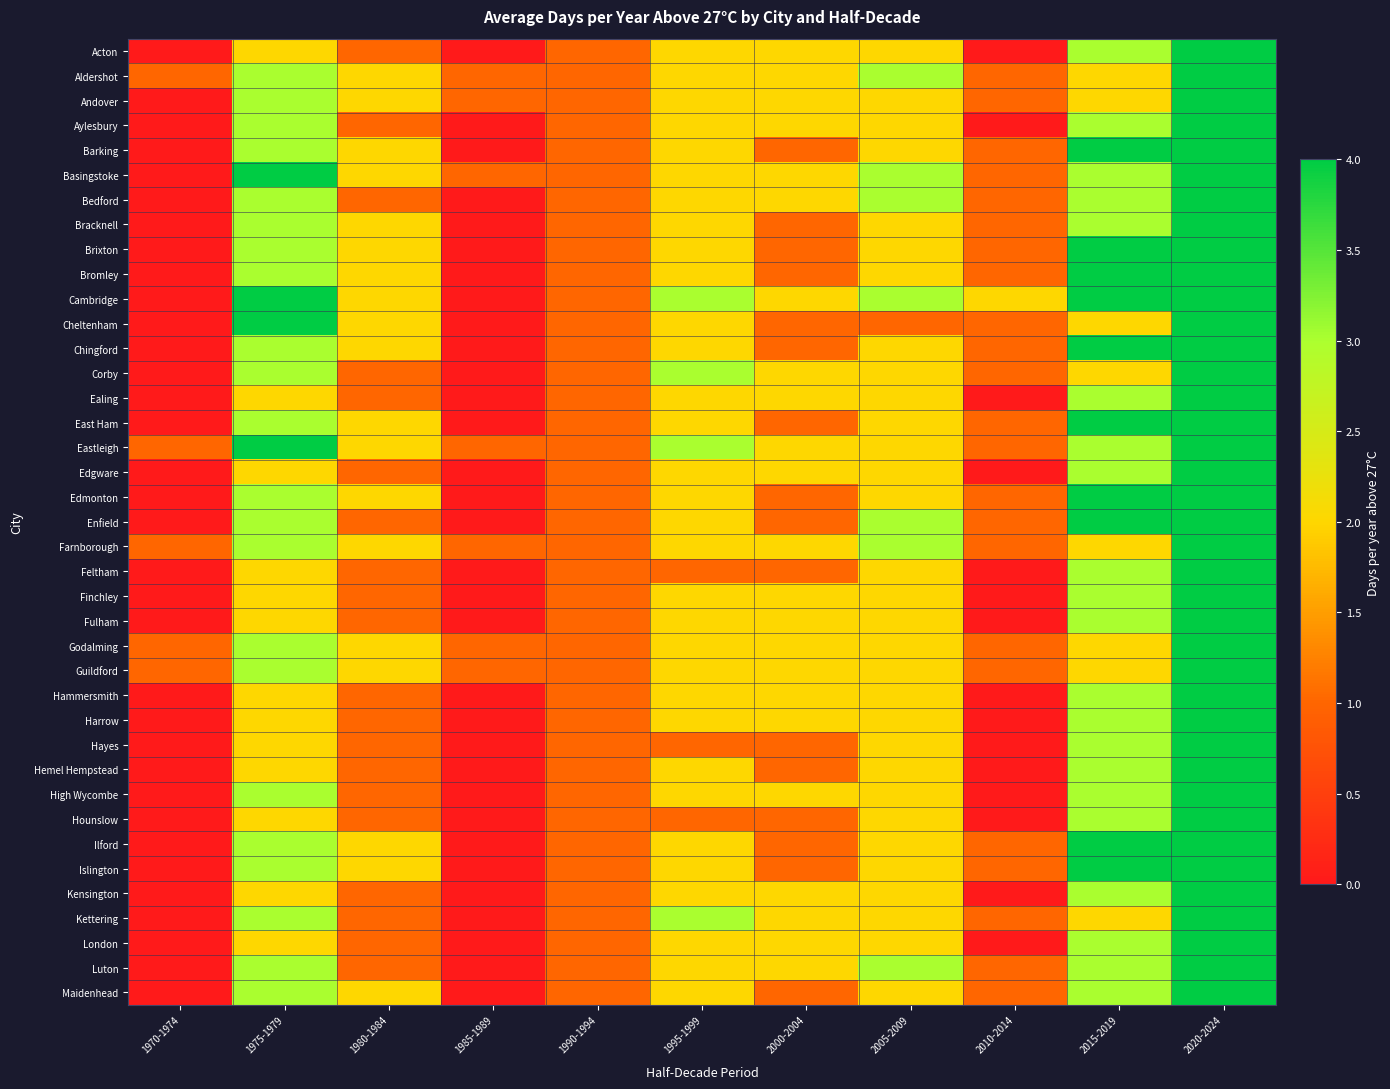

What is the greatest value displayed?

4